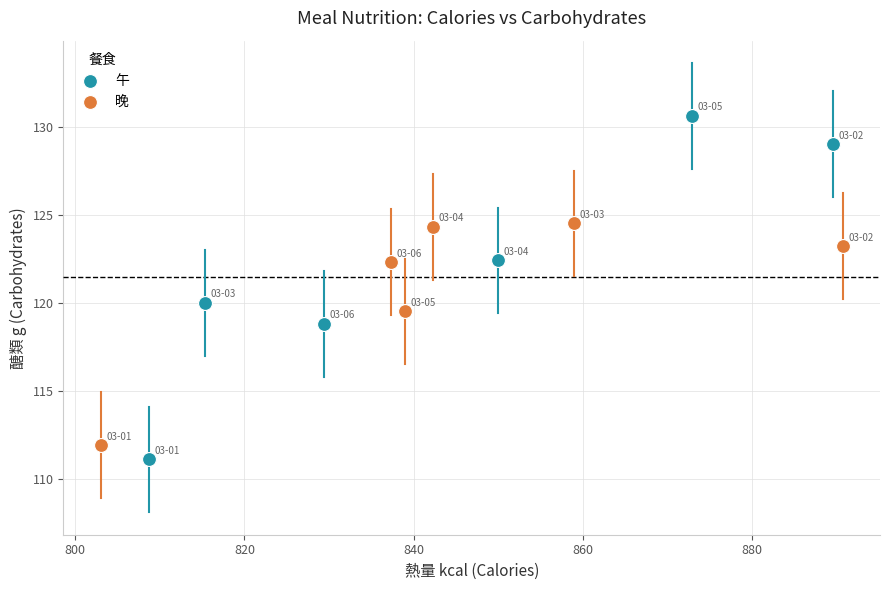

What are all the series names shown in the legend?

午, 晚